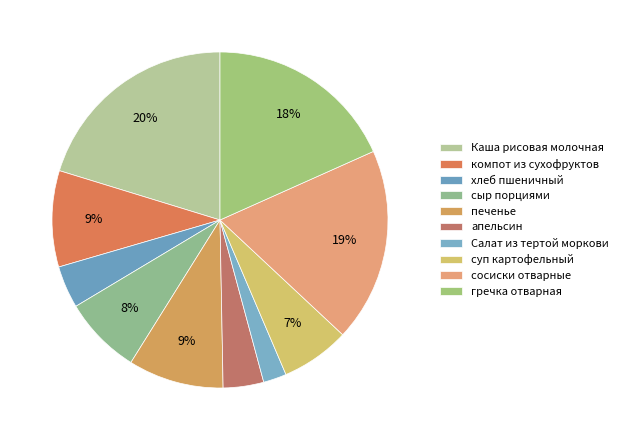

What is the change in value from хлеб пшеничный to гречка отварная?

+204.5